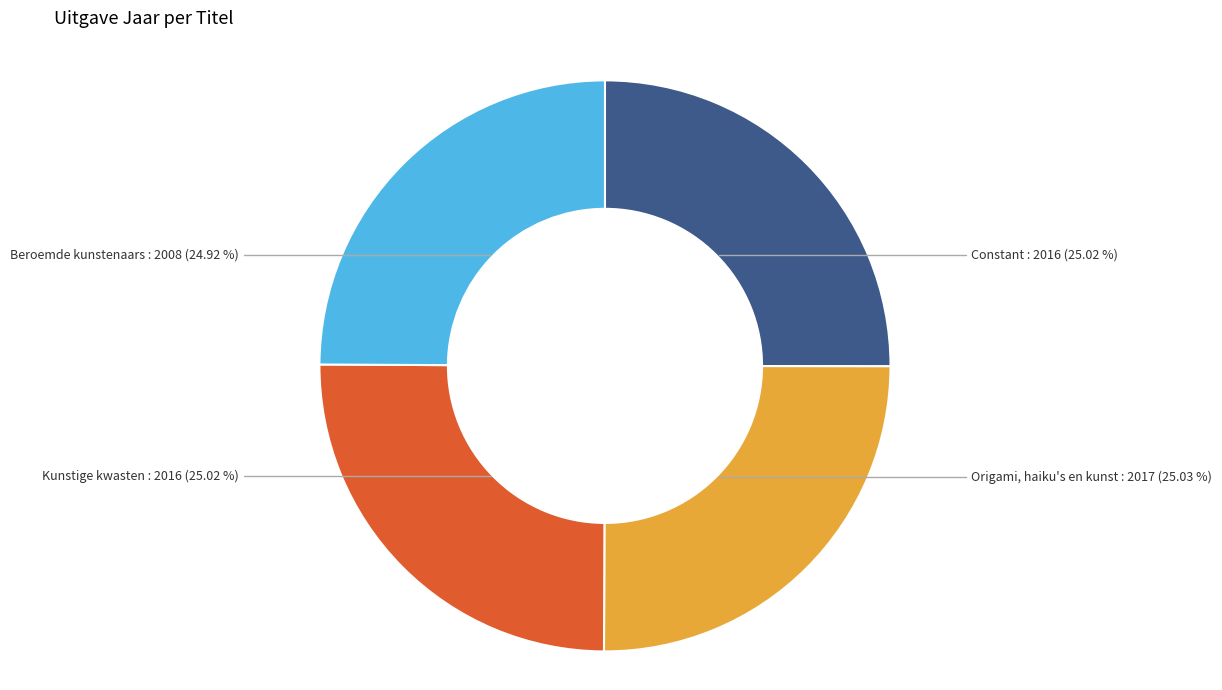

Count the number of slices in the pie.

4